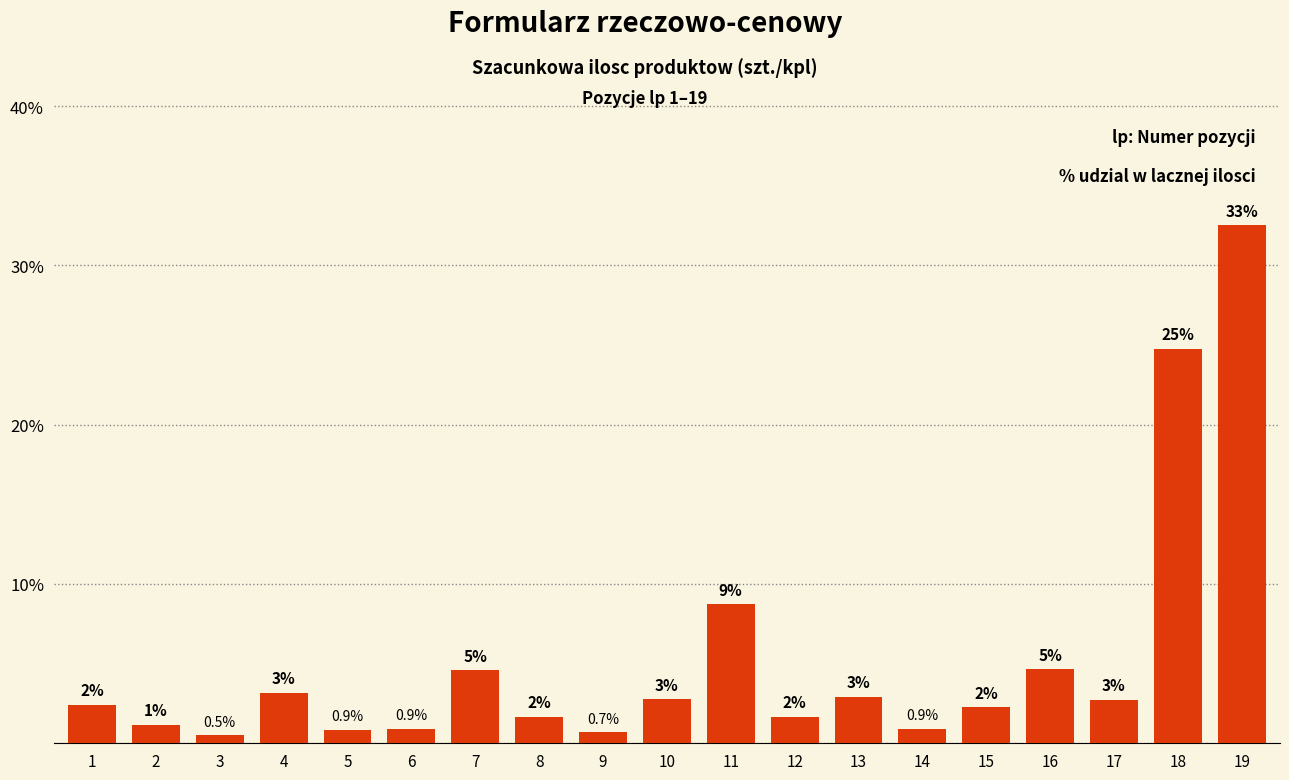

How many bars are there in total?

19